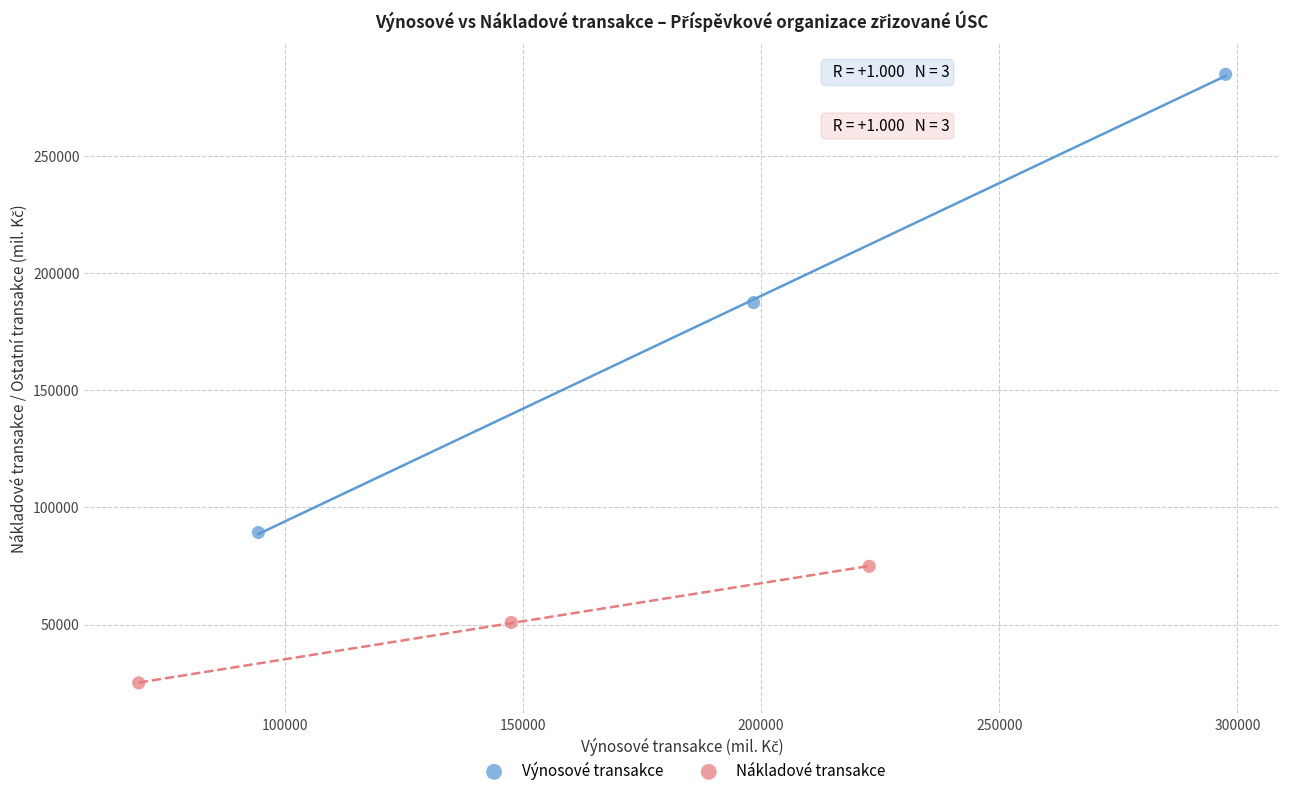

Which series has the widest spread of Y values?

Výnosové transakce